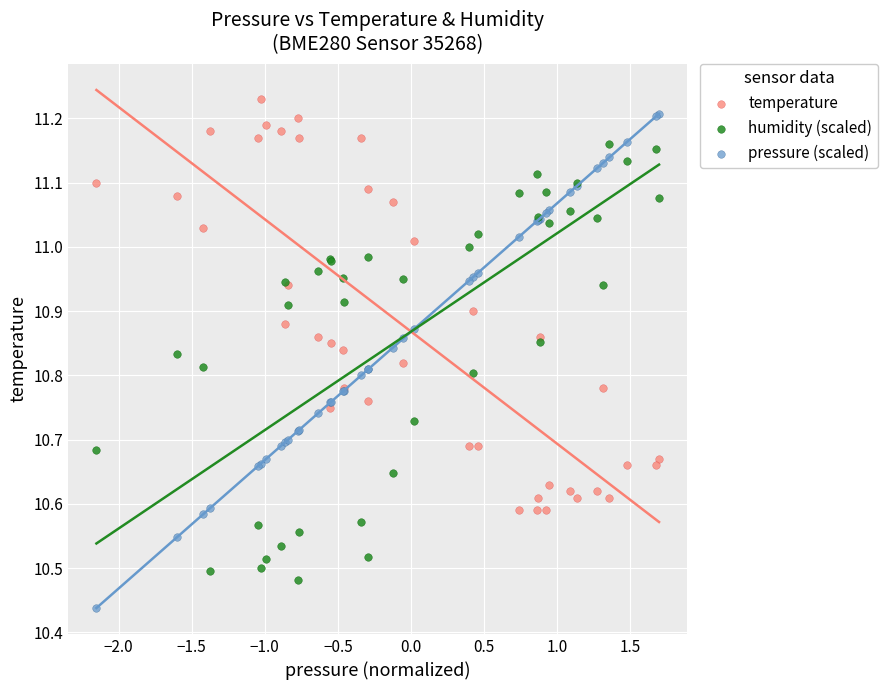

Which series has the largest Y range (max minus min)?

pressure (scaled)